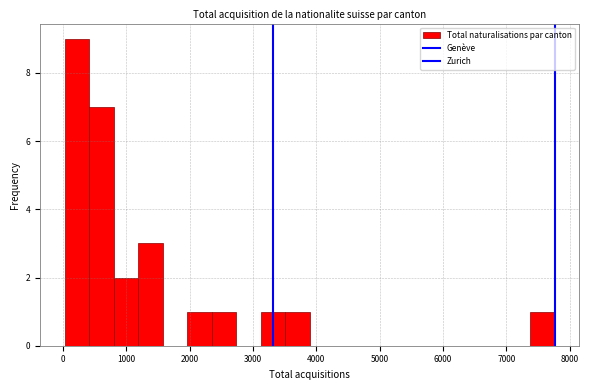

Around what value on the x-axis is the tallest bar? Give the approximate position of its centre, as read against the axis.

200